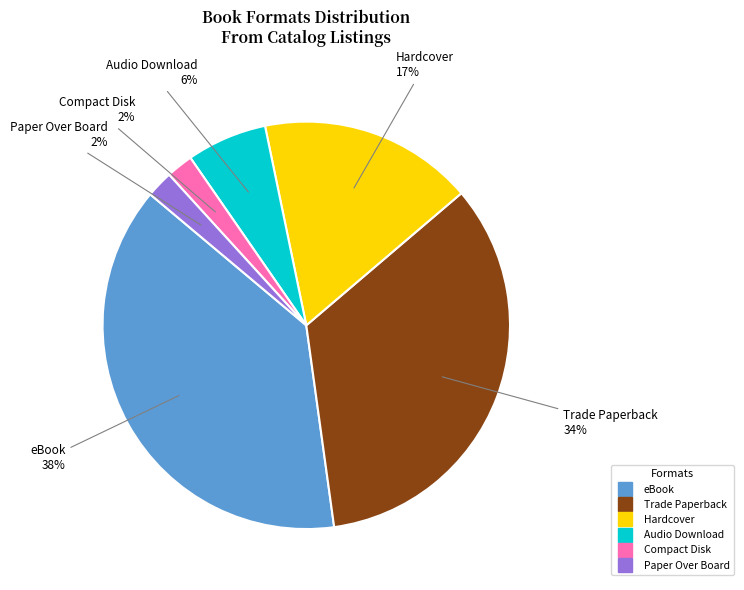

To the nearest percent, what is the average slice percentage?

17%